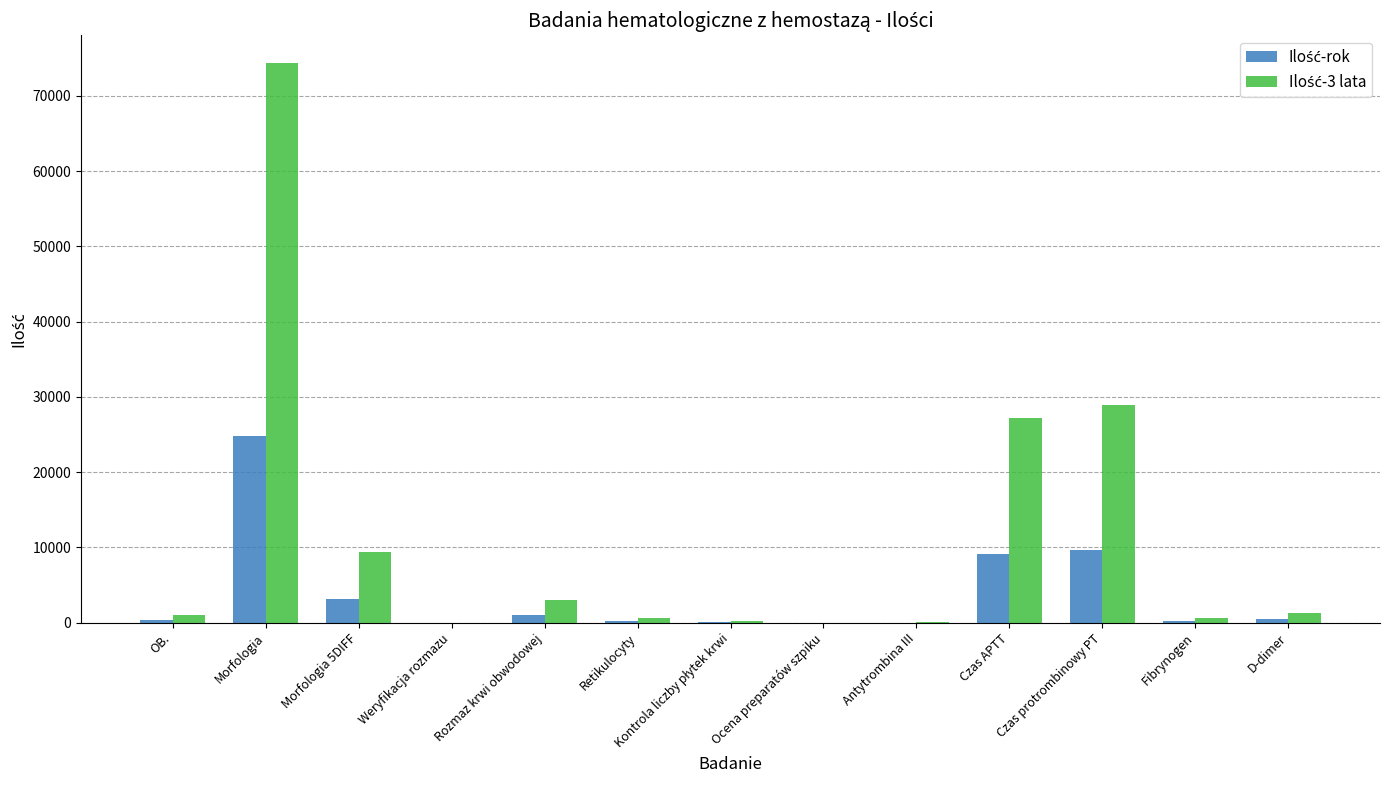

At which category is the sum across all series the highest?

Morfologia